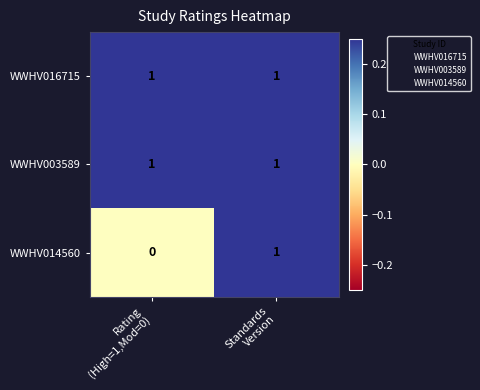

Reading left to right, list all the values displayed in this chart.

WWHV016715: 1	1
WWHV003589: 1	1
WWHV014560: 0	1